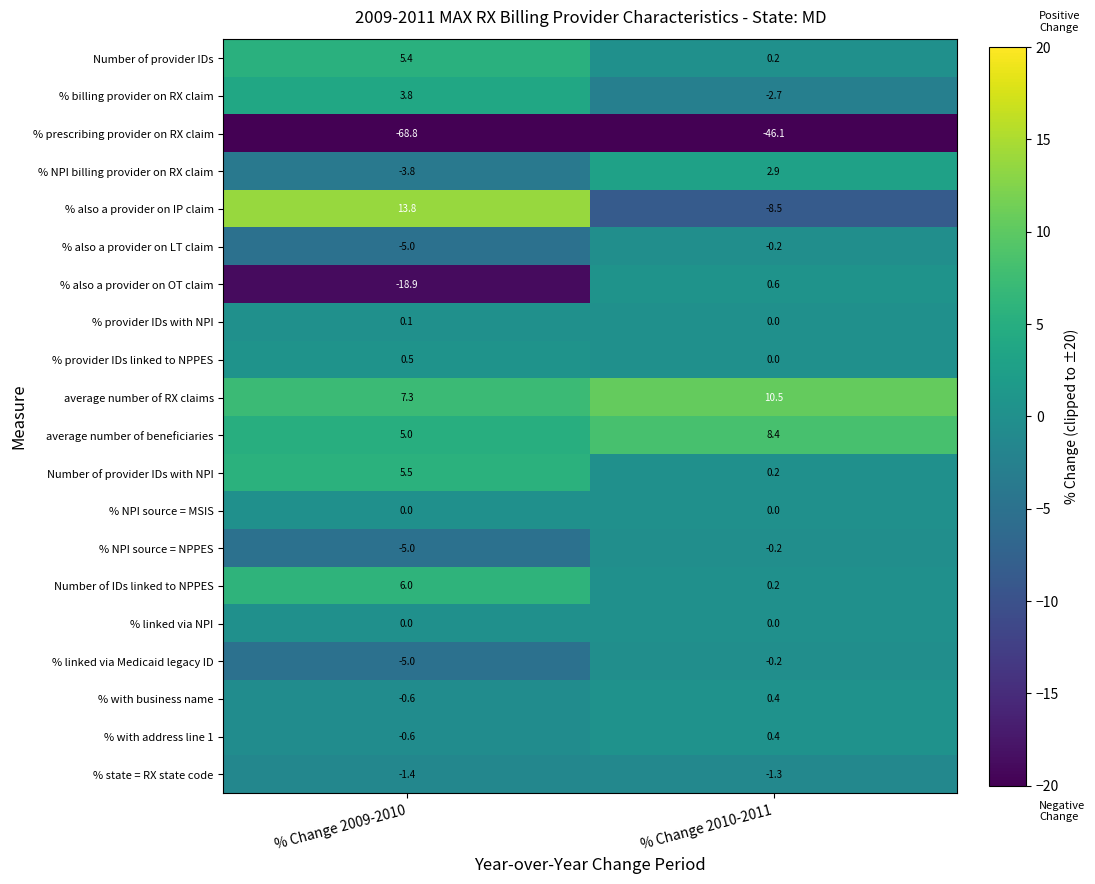

What is the average value of the Number of IDs linked to NPPES series?

3.1